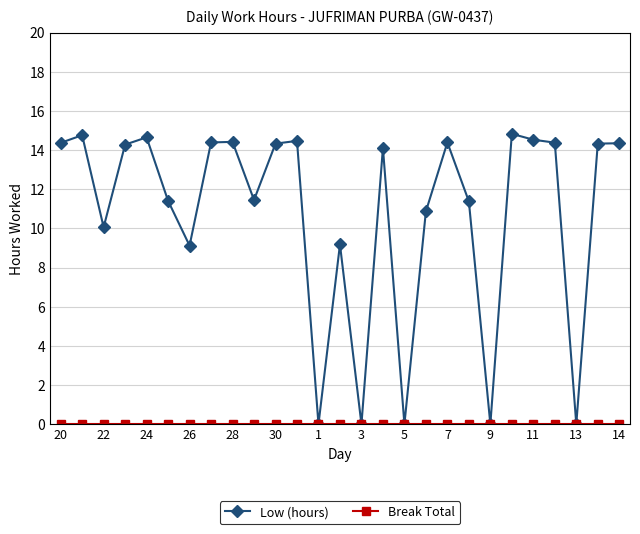

What is the greatest value displayed?

14.8